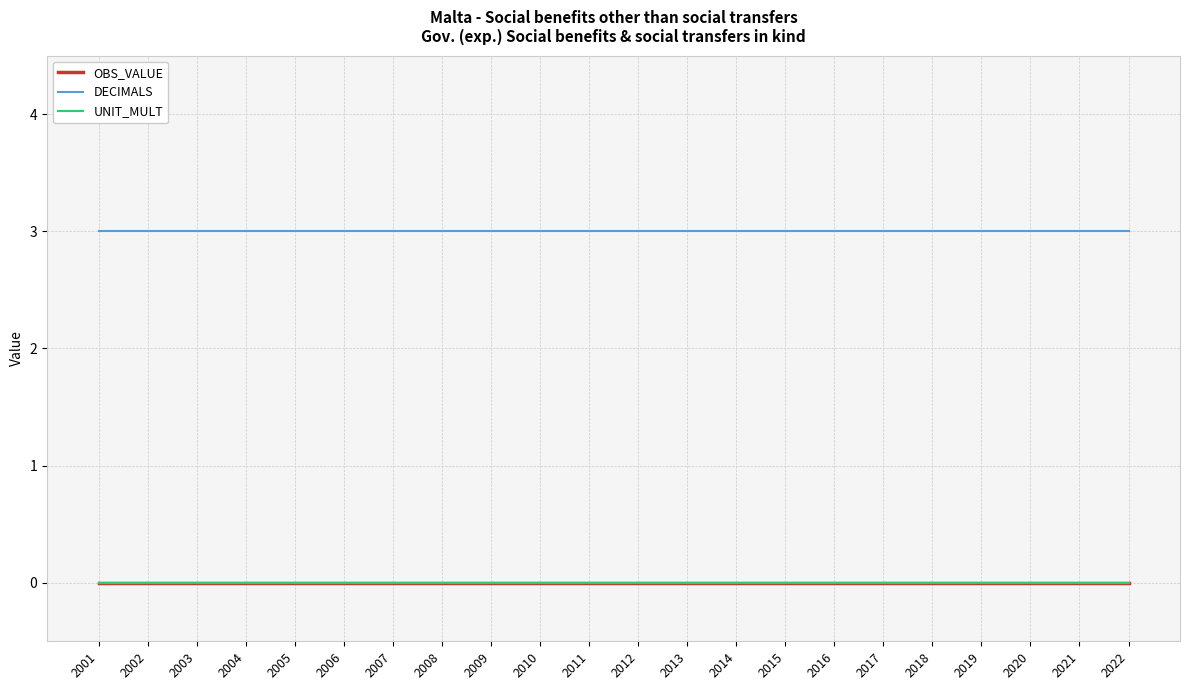

Which series changed the most between 2006 and 2014?

OBS_VALUE